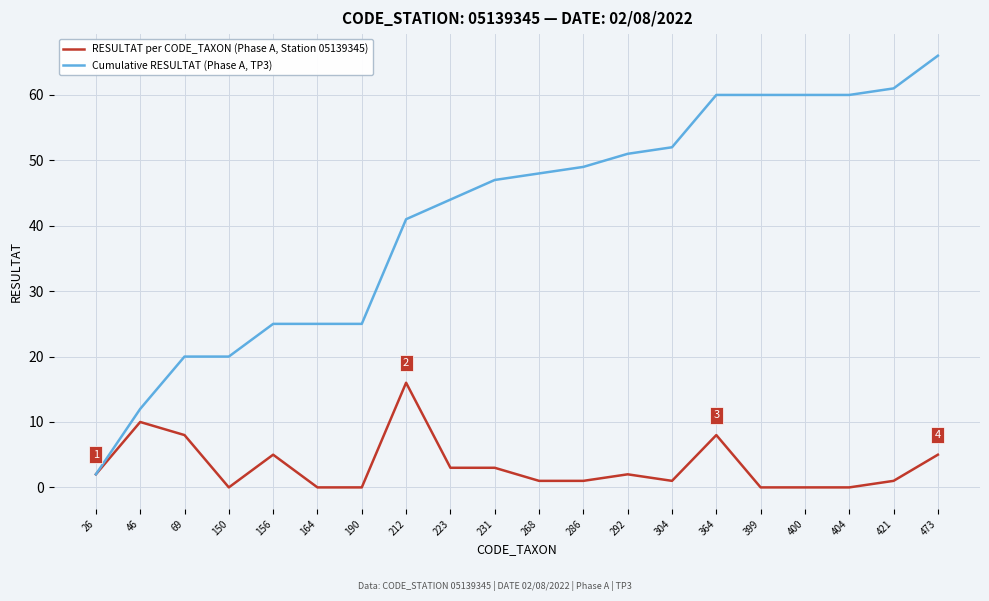

True or false: RESULTAT per CODE_TAXON (Phase A, Station 05139345) has more than 1 points higher than both neighbors.

True